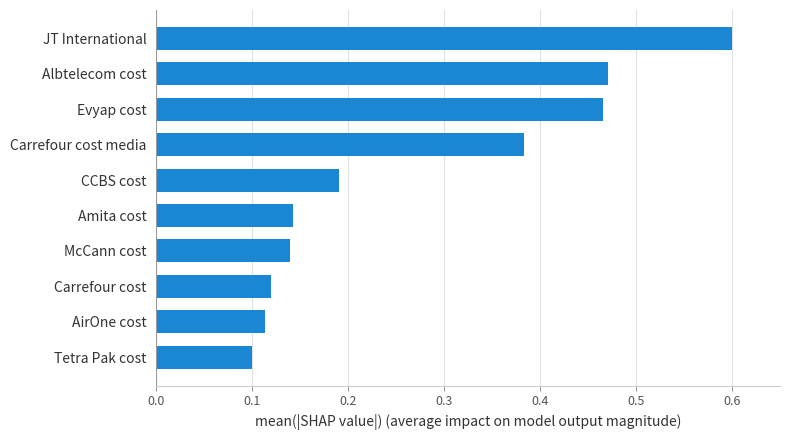

Does the chart contain stacked bars?

No